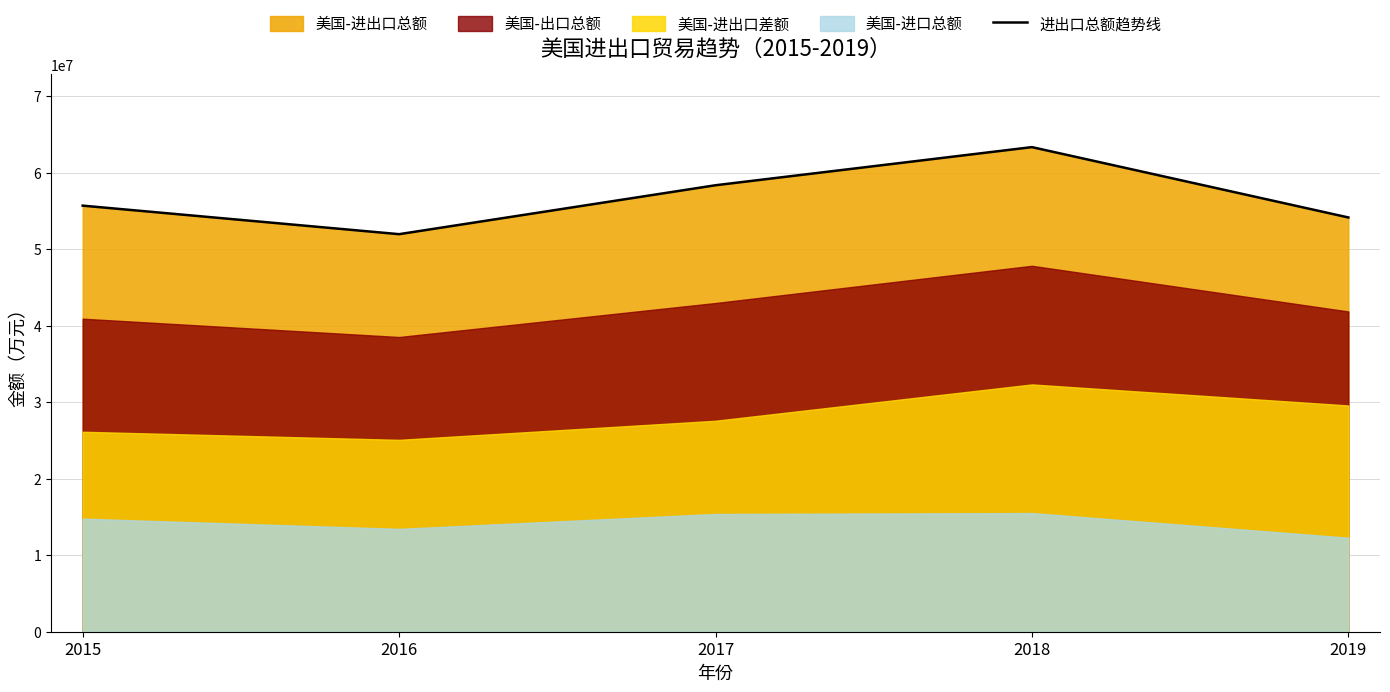

Is it true that the value at 2016 is 51971615?

True